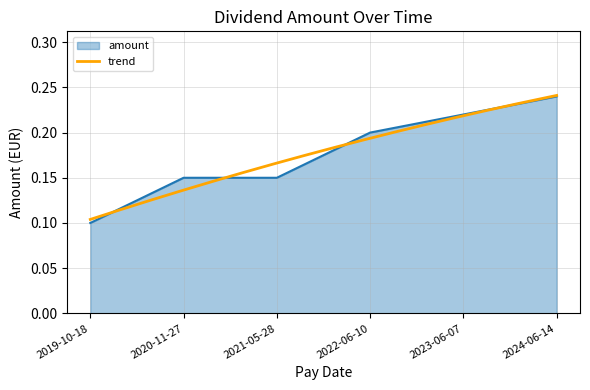

Rank the categories by value from highest to lowest.

2024-06-14, 2023-06-07, 2022-06-10, 2021-05-28, 2020-11-27, 2019-10-18